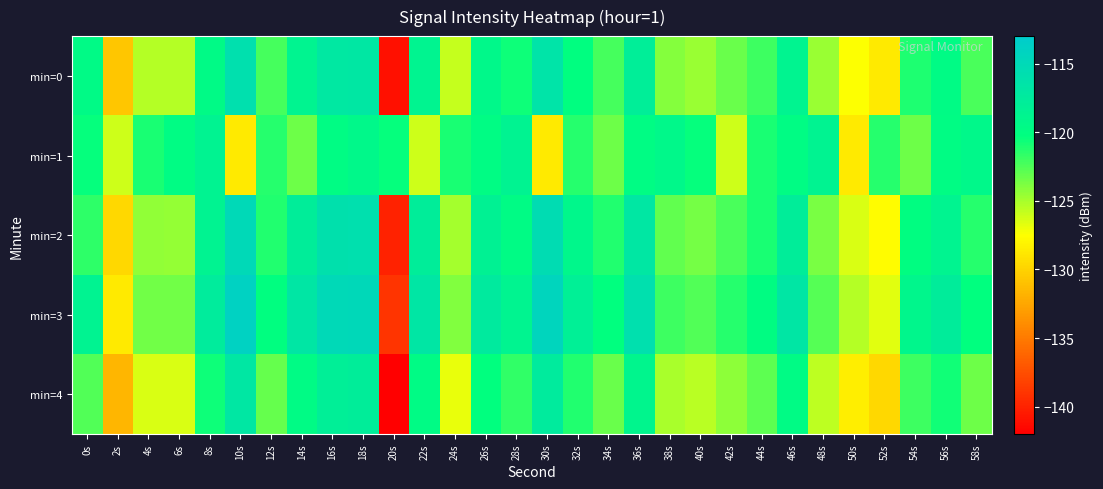

At 46s, list the series in order from largest to smallest.

min=3, min=2, min=0, min=4, min=1